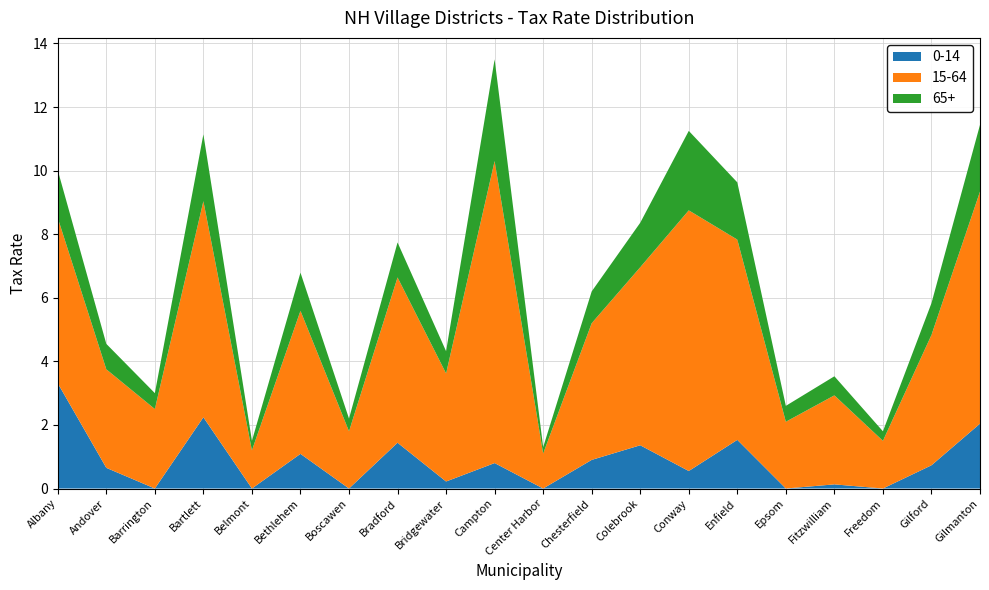

Reading right to left, extract all data points from this chart.

0-14: Gilmanton=2.0	Gilford=0.7	Freedom=0.0	Fitzwilliam=0.1	Epsom=0.0	Enfield=1.5	Conway=0.6	Colebrook=1.4	Chesterfield=0.9	Center Harbor=0.0	Campton=0.8	Bridgewater=0.2	Bradford=1.4	Boscawen=0.0	Bethlehem=1.1	Belmont=0.0	Bartlett=2.2	Barrington=0.0	Andover=0.7	Albany=3.3
15-64: Gilmanton=7.3	Gilford=4.1	Freedom=1.5	Fitzwilliam=2.8	Epsom=2.1	Enfield=6.3	Conway=8.2	Colebrook=5.6	Chesterfield=4.3	Center Harbor=1.1	Campton=9.5	Bridgewater=3.4	Bradford=5.2	Boscawen=1.8	Bethlehem=4.5	Belmont=1.2	Bartlett=6.8	Barrington=2.5	Andover=3.1	Albany=5.2
65+: Gilmanton=2.1	Gilford=1.0	Freedom=0.3	Fitzwilliam=0.6	Epsom=0.5	Enfield=1.8	Conway=2.5	Colebrook=1.4	Chesterfield=1.0	Center Harbor=0.2	Campton=3.2	Bridgewater=0.7	Bradford=1.1	Boscawen=0.4	Bethlehem=1.2	Belmont=0.3	Bartlett=2.1	Barrington=0.5	Andover=0.8	Albany=1.5